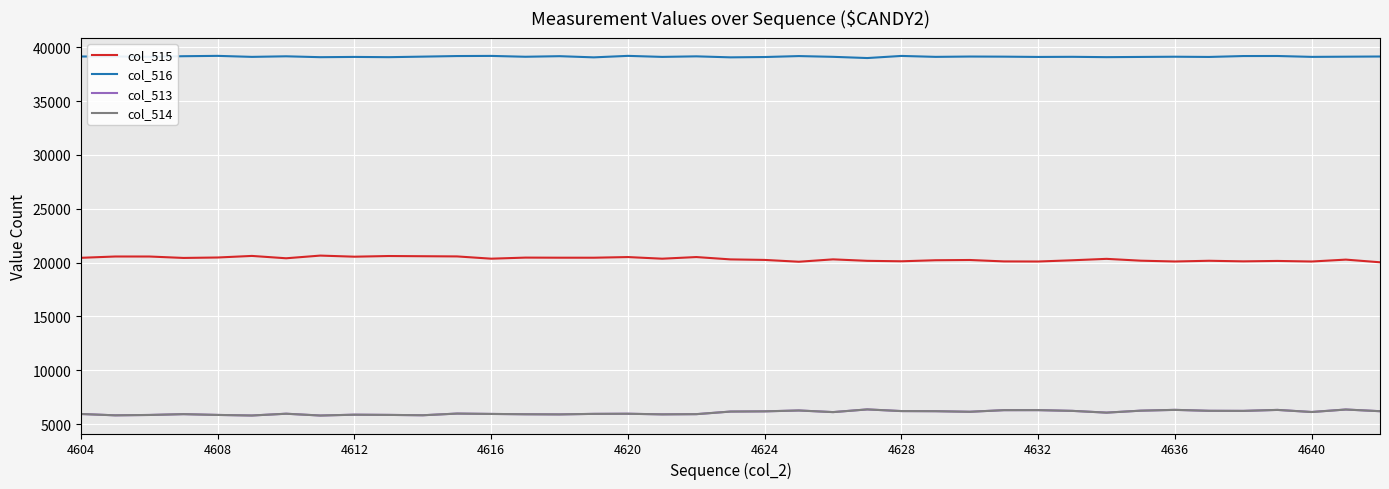

What is the greatest value displayed?

39201